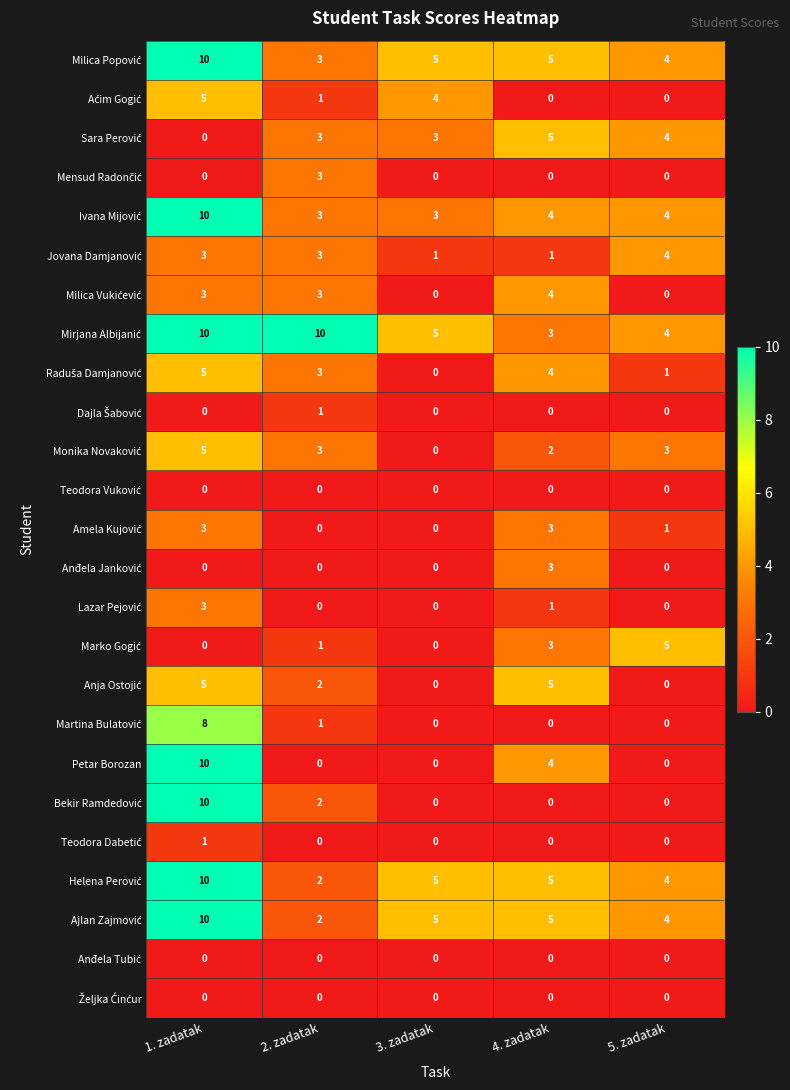

Is it true that Petar Borozan equals 7 at 1. zadatak?

False